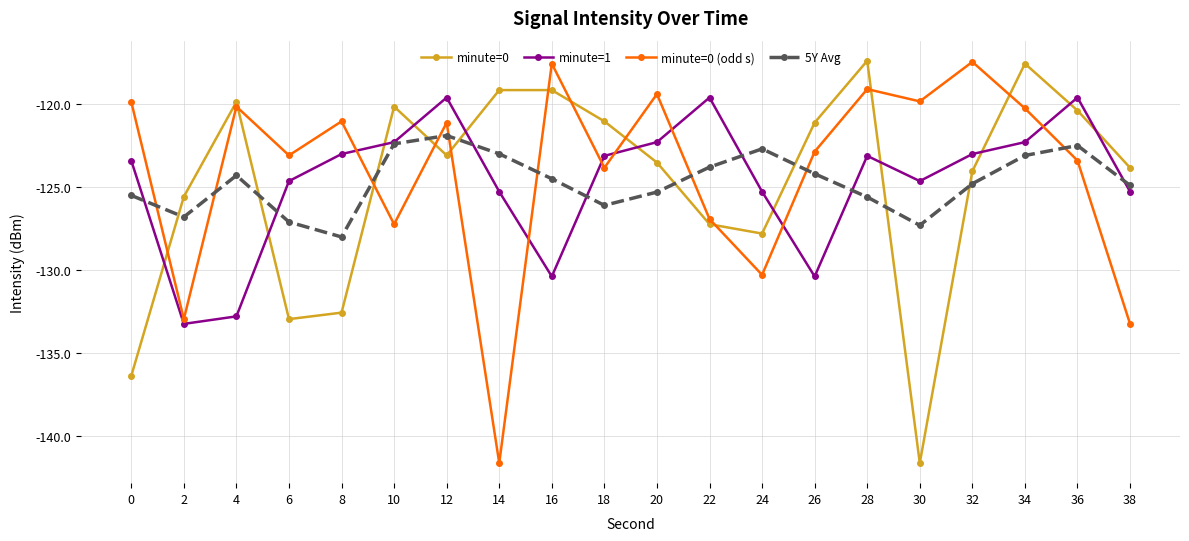

What is the greatest value displayed?

-117.4